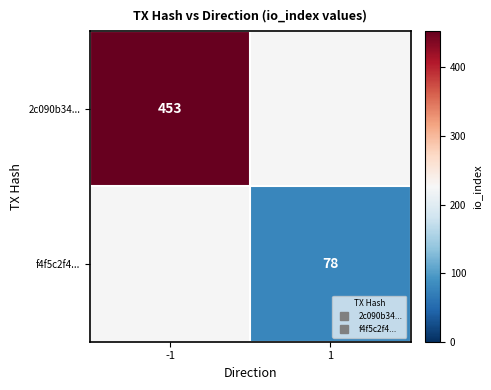

The 2c090b34... series shows 709.2 at -1. True or false?

False